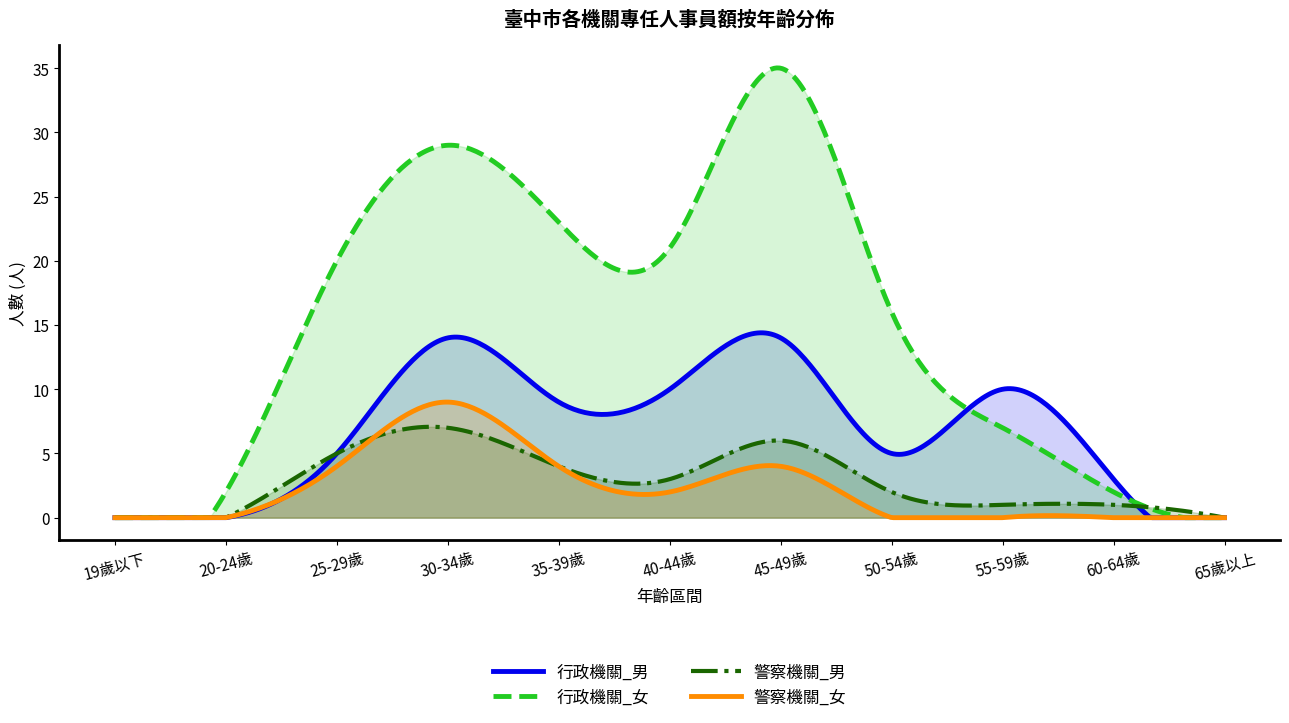

How many positive values does the 警察機關_女 series have?

5